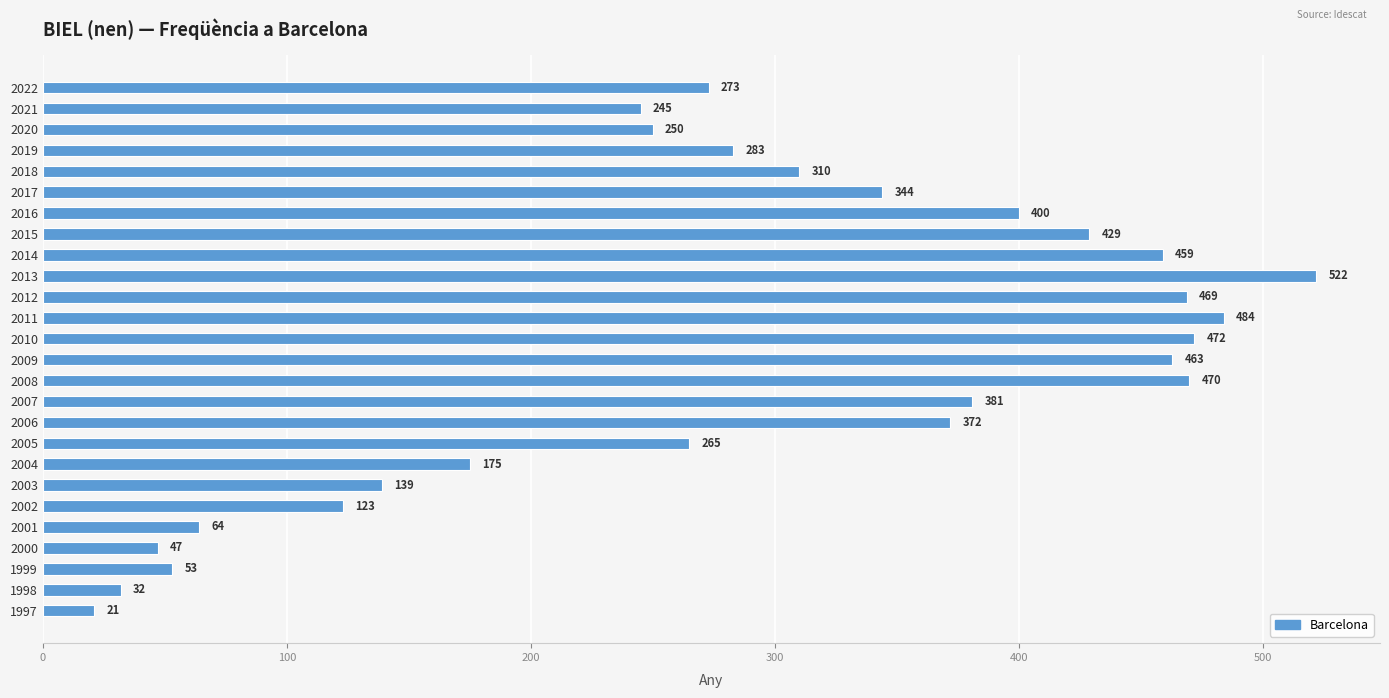

Are the bars horizontal?

Yes